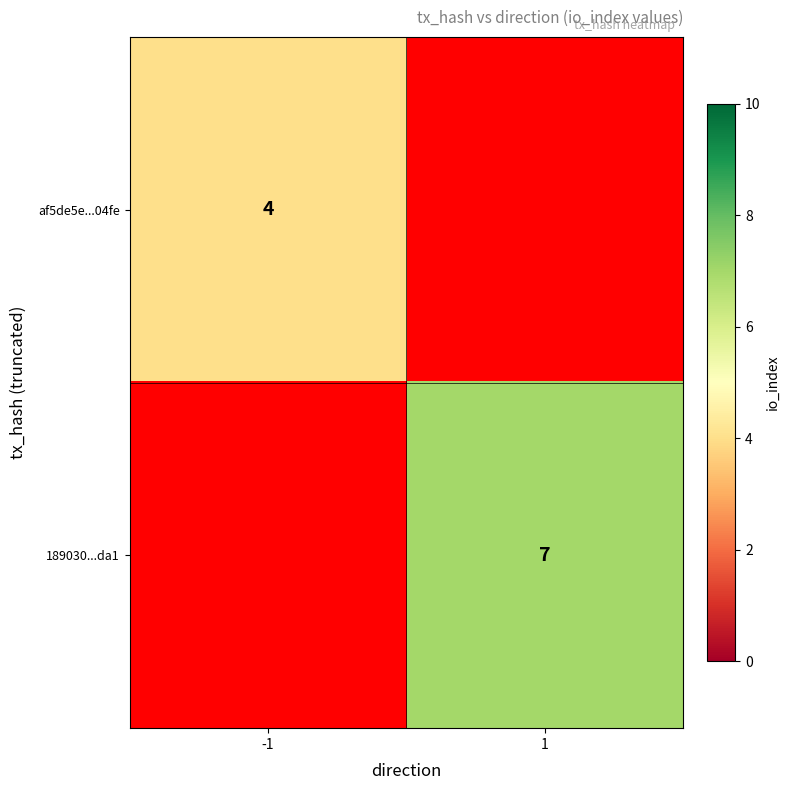

The 189030...da1 series shows 4 at 1. True or false?

False